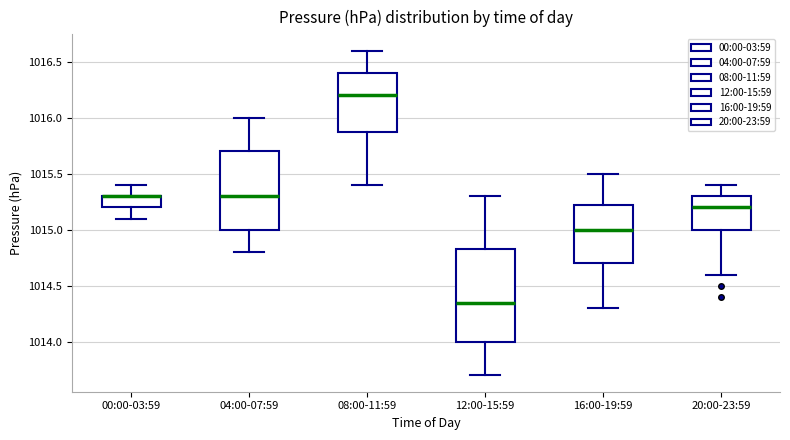

Reading left to right, transcribe this box plot: for each box, give where its median line is, the range the box spans, and where its two whiskers end, as read against the y-axis. The values are not printed on the chart, so give them approximately, as read against the axis.

00:00-03:59: median 1015.30 (drawn on the box's upper edge), box 1015.20 to 1015.30, whiskers 1015.10 to 1015.40
04:00-07:59: median 1015.30, box 1015.00 to 1015.70, whiskers 1014.80 to 1016.00
08:00-11:59: median 1016.20, box 1015.90 to 1016.40, whiskers 1015.40 to 1016.60
12:00-15:59: median 1014.35, box 1014.00 to 1014.85, whiskers 1013.70 to 1015.30
16:00-19:59: median 1015.00, box 1014.70 to 1015.25, whiskers 1014.30 to 1015.50
20:00-23:59: median 1015.20, box 1015.00 to 1015.30, whiskers 1014.60 to 1015.40